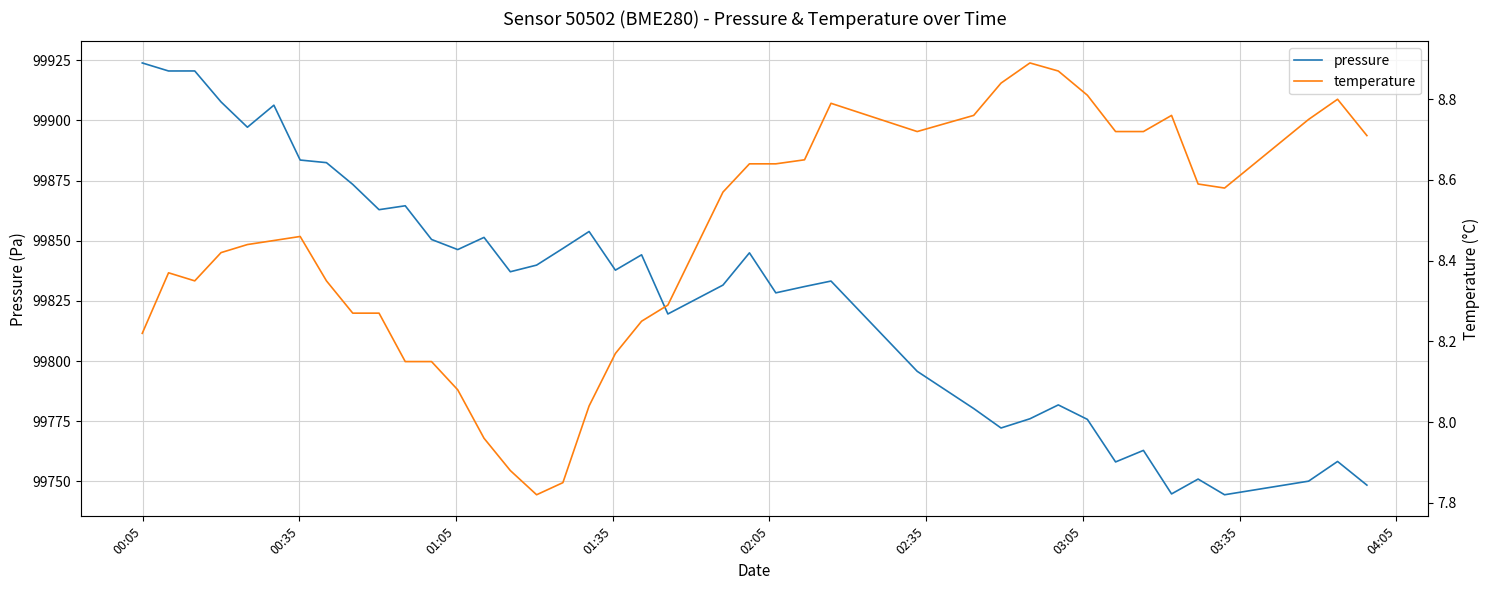

List the series in order of their overall mean, highest first.

pressure, temperature